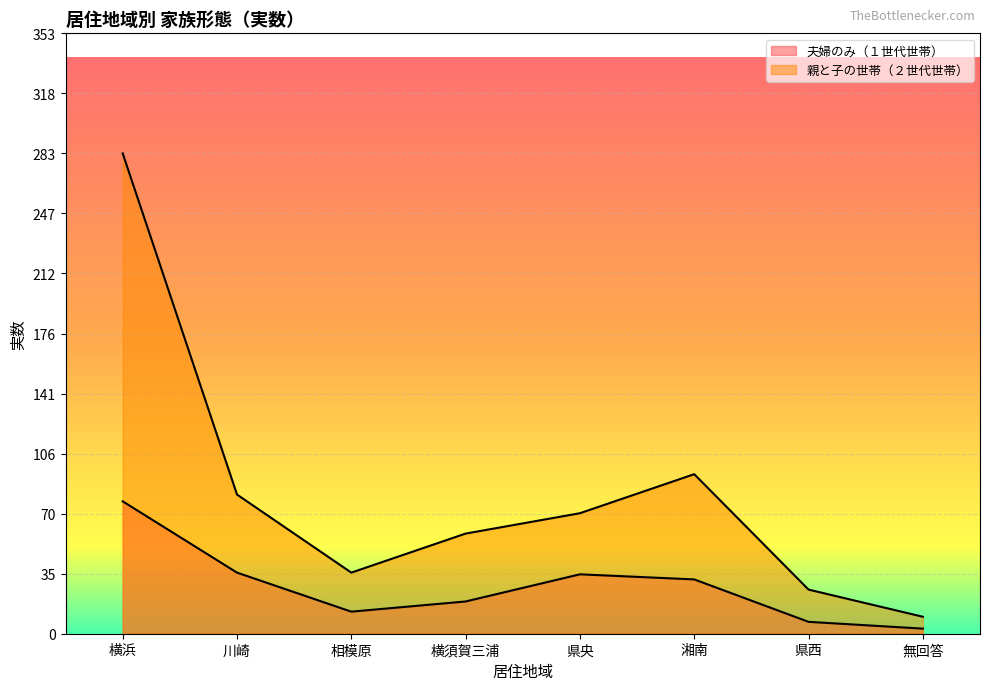

At which category is the sum across all series the highest?

横浜